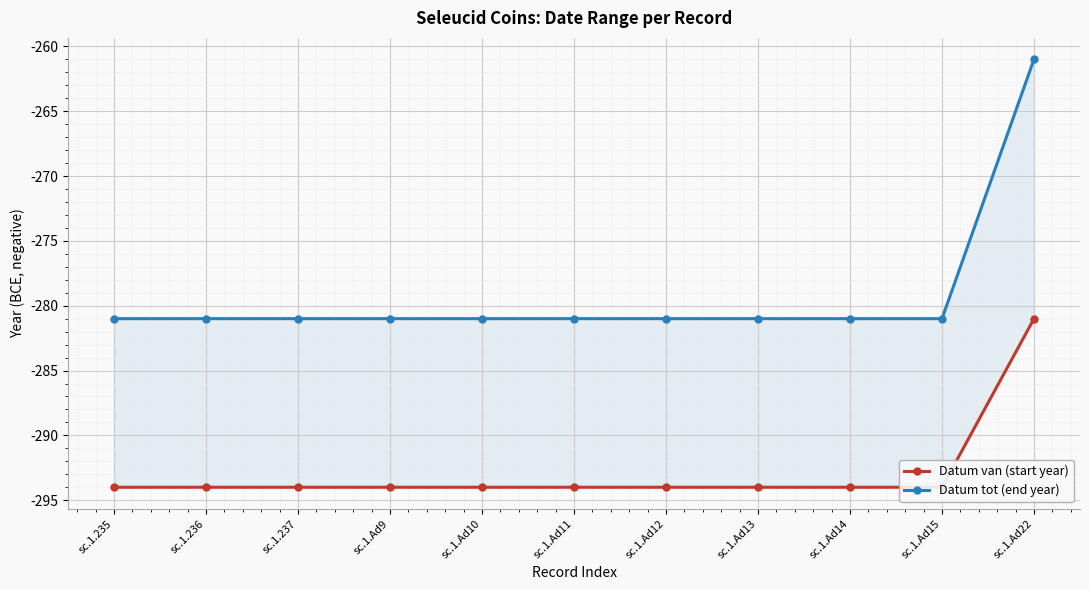

How many lines are shown in the chart?

2